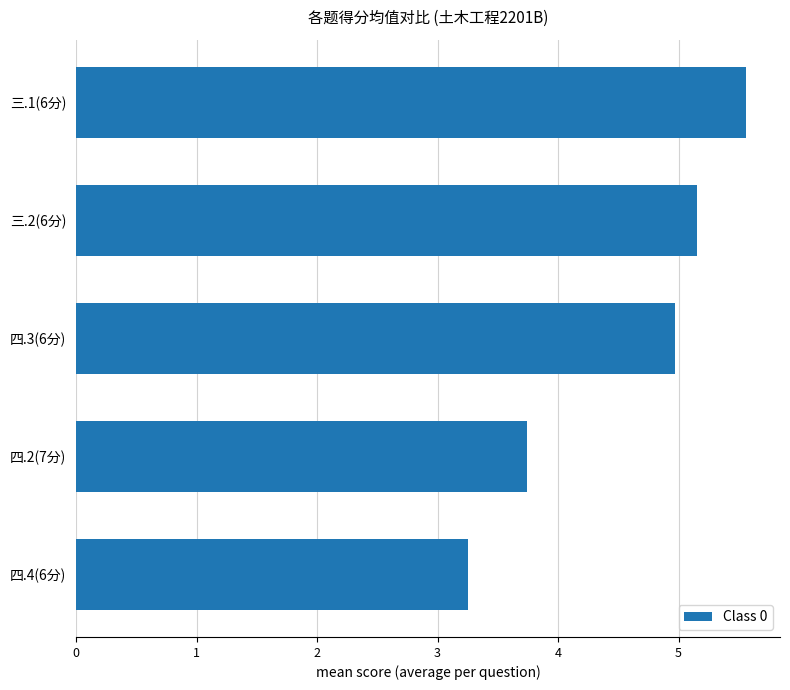

True or false: the data shows 3.7 at 四.2(7分).

True